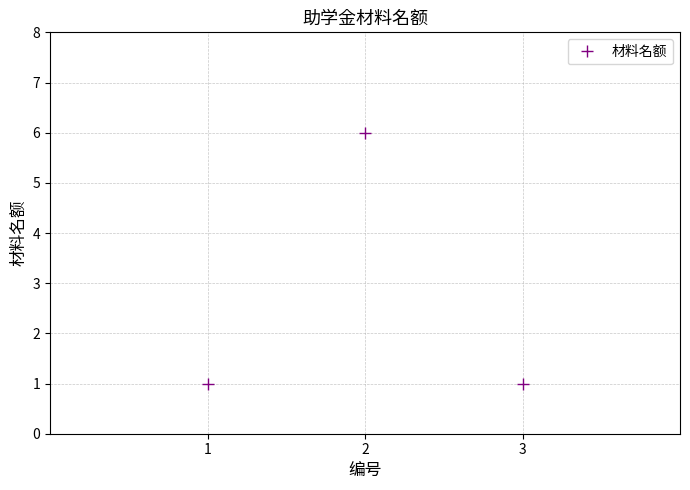

How many categories are shown in the chart?

3